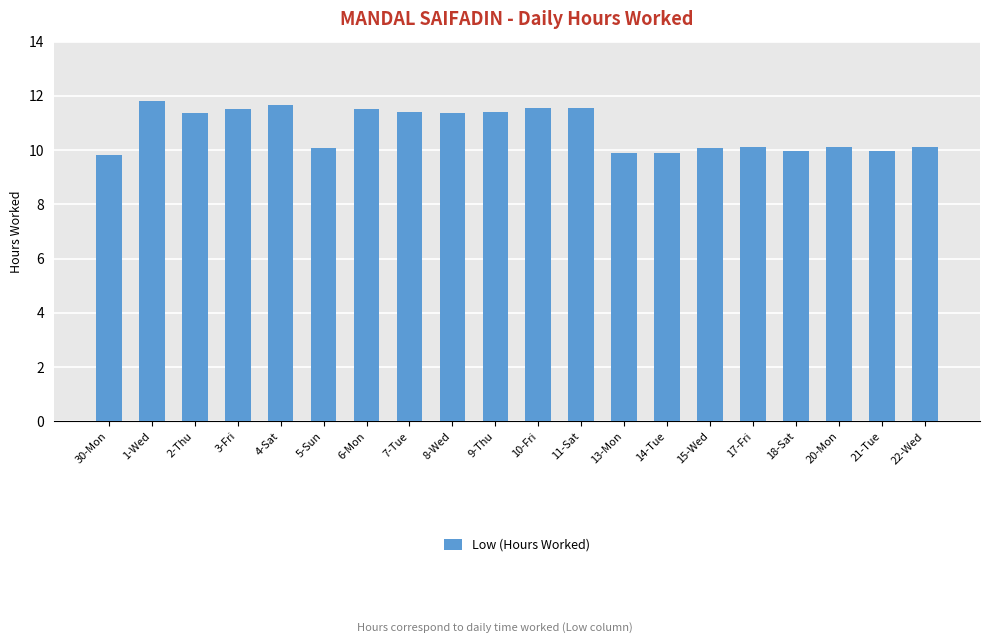

Between 3-Fri and 14-Tue, which is larger?

3-Fri